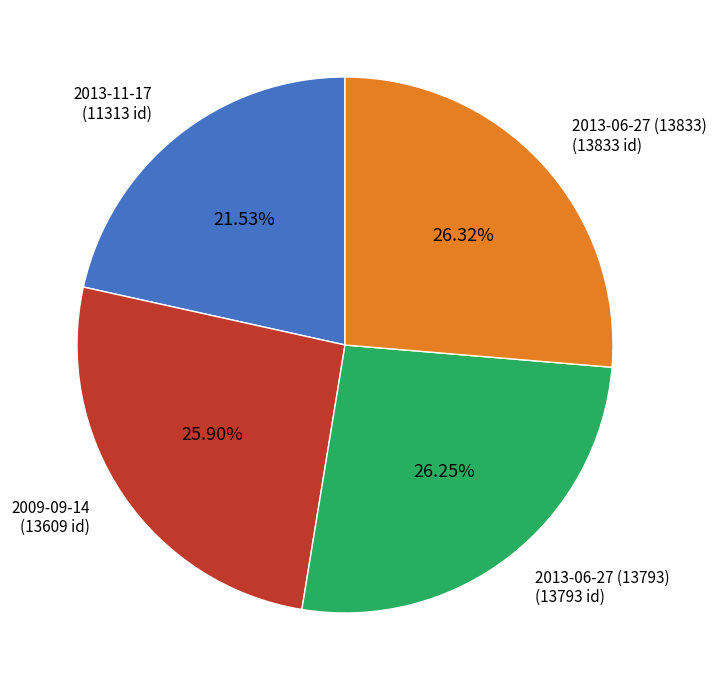

How many slices are in this pie chart?

4